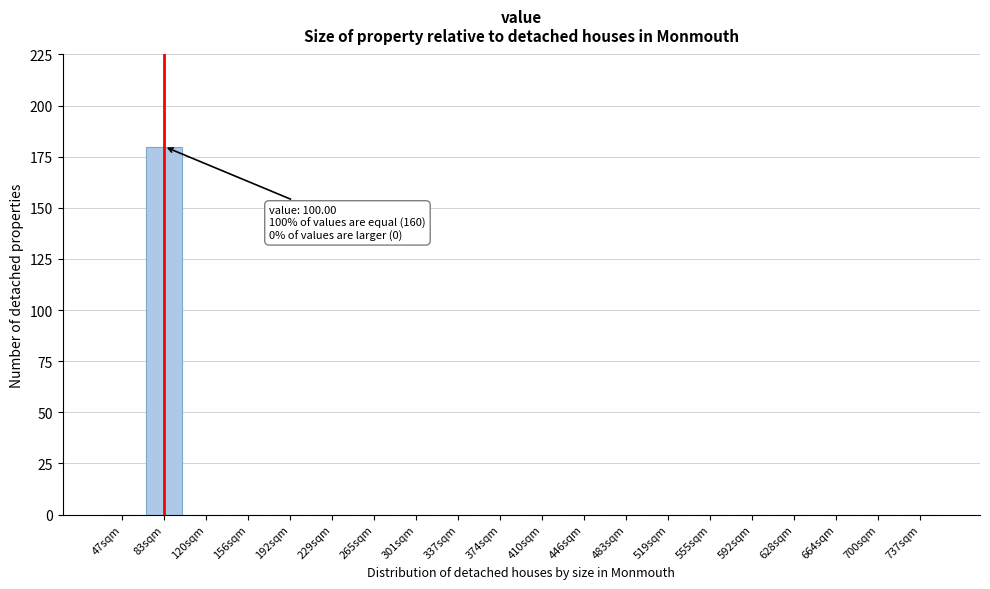

At which category does the chart reach its peak across all series?

83sqm